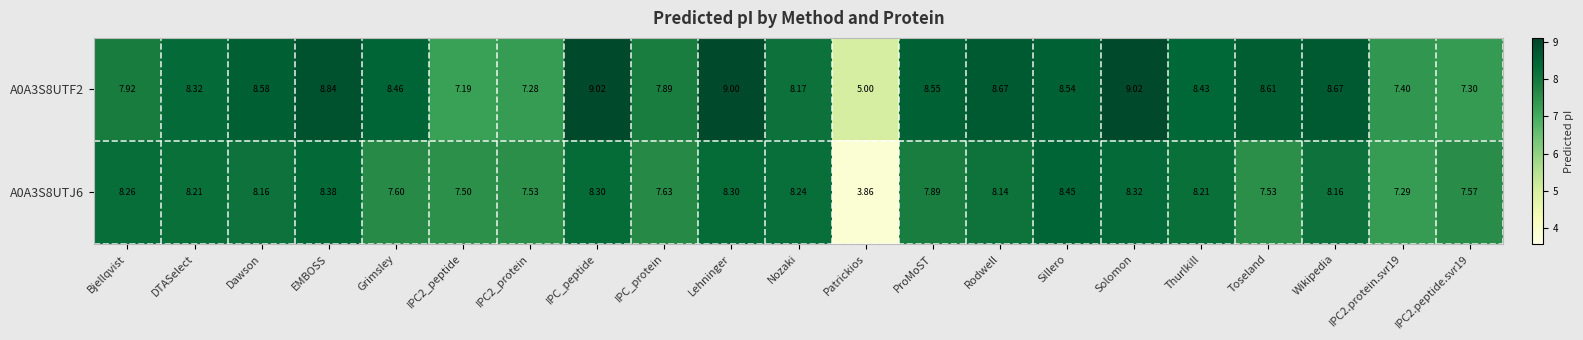

At which category is the sum across all series the highest?

Solomon